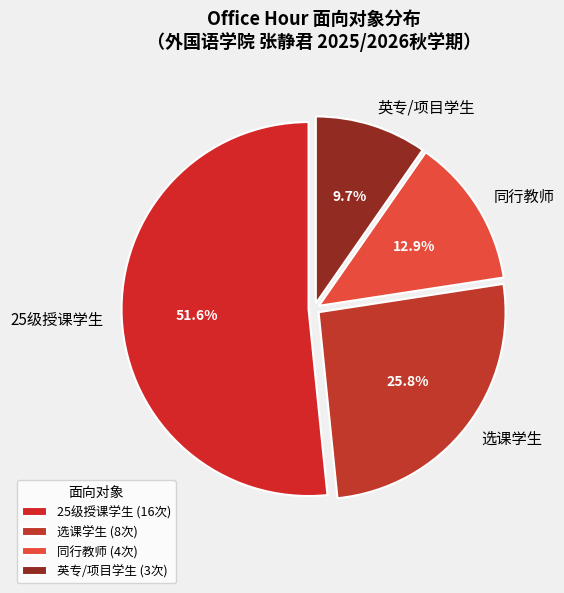

Is 选课学生 the majority of the pie?

No